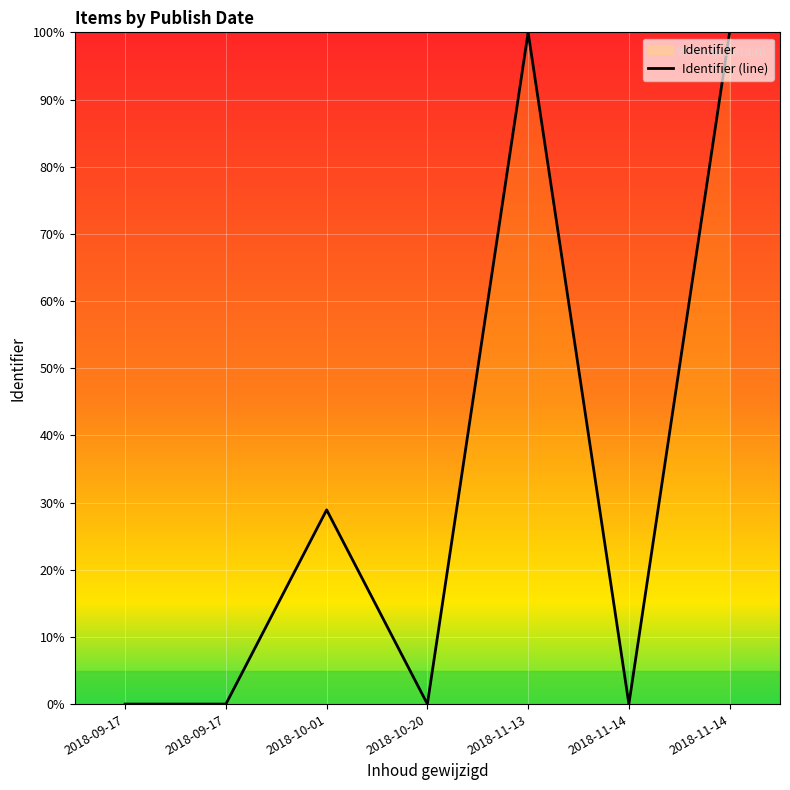

Reading left to right, list all the values displayed in this chart.

0.0	0.0	28.9	0.0	100.0	0.0	100.0